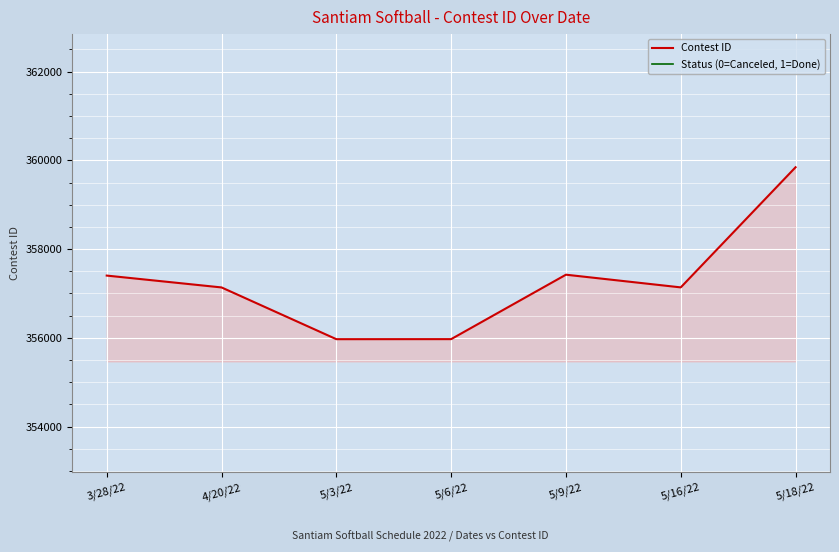

True or false: Contest ID and Status (0=Canceled, 1=Done) cross at least once.

False